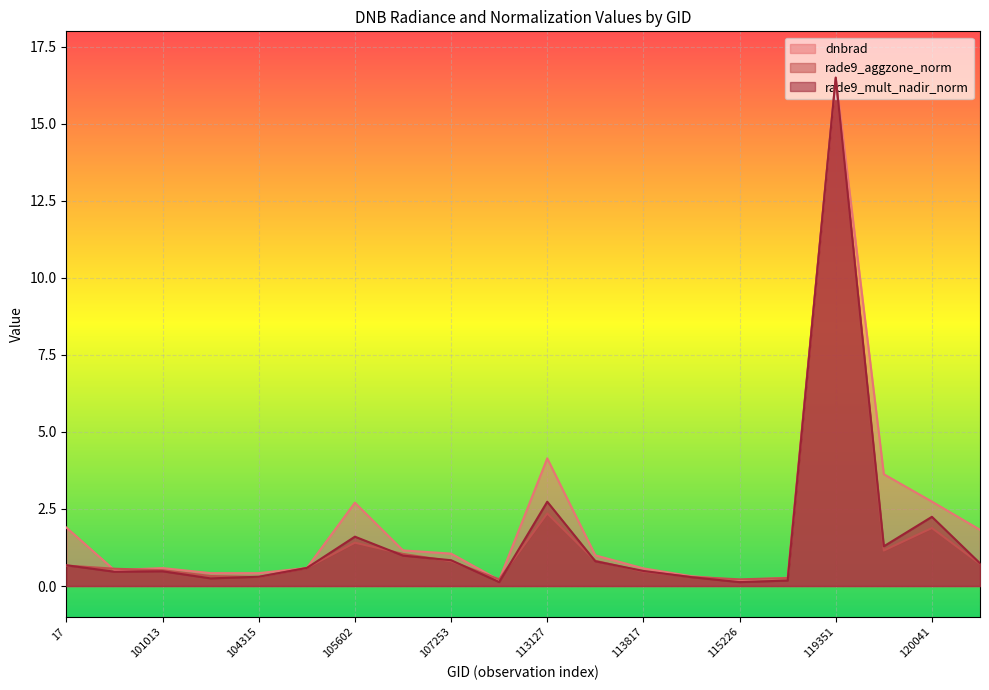

Between 115464 and 3995, which is larger?

3995